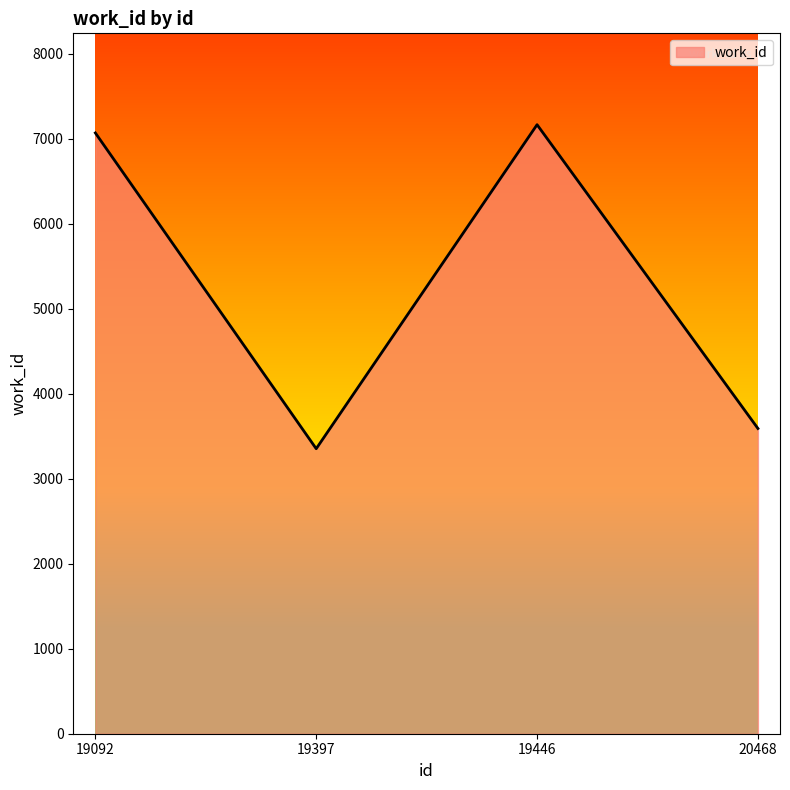

What is the sum of all values?

21177